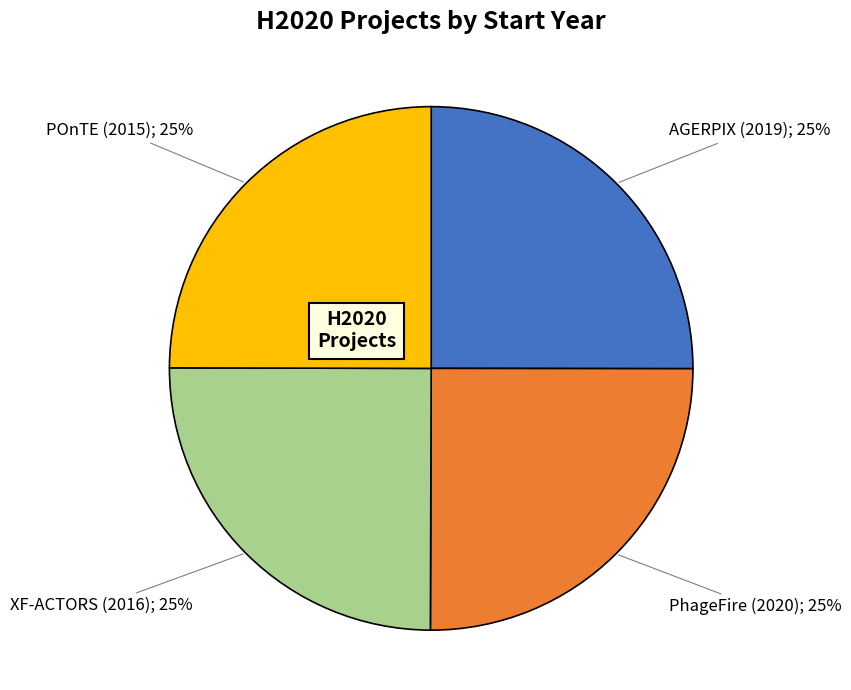

How many slices are in this pie chart?

4